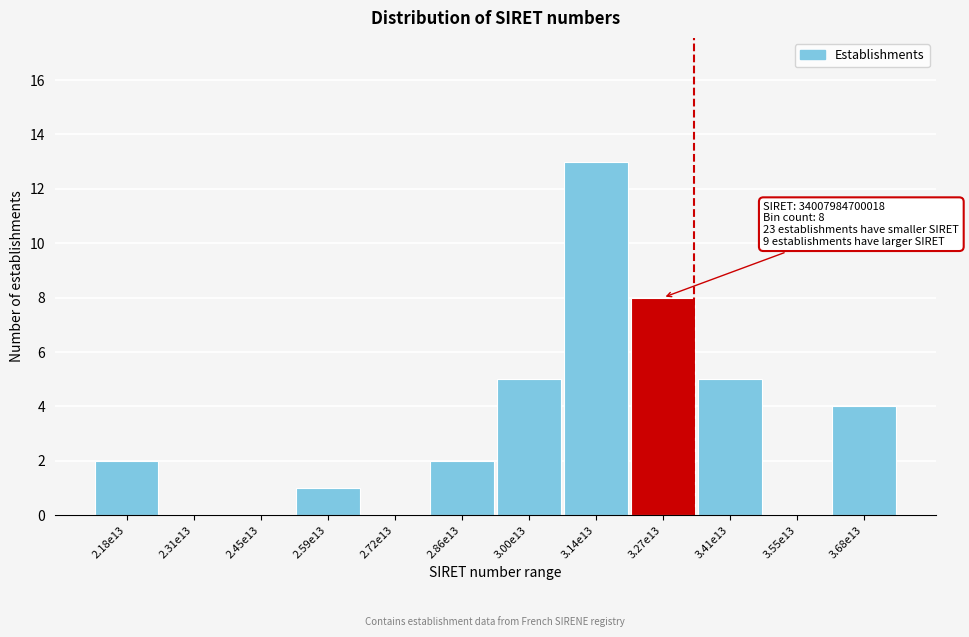

Reading left to right, list all the values displayed in this chart.

2.18e13=2	2.31e13=0	2.45e13=0	2.59e13=1	2.72e13=0	2.86e13=2	3.00e13=5	3.14e13=13	3.27e13=8	3.41e13=5	3.55e13=0	3.68e13=4